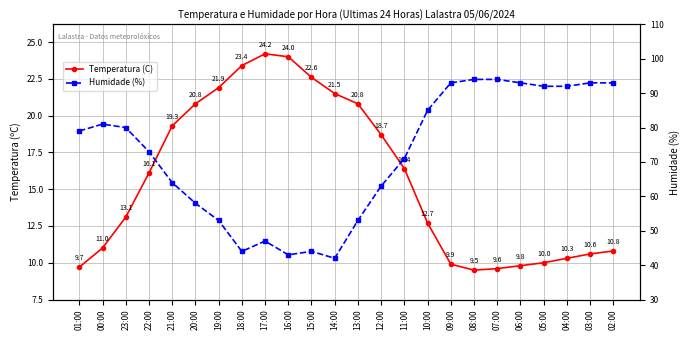

The value of Temperatura (C) at 21:00 is 25.2. True or false?

False